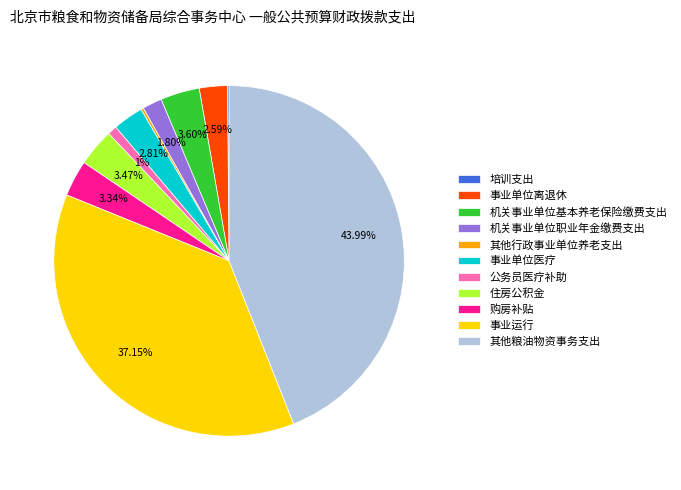

Is 事业单位医疗 the majority of the pie?

No